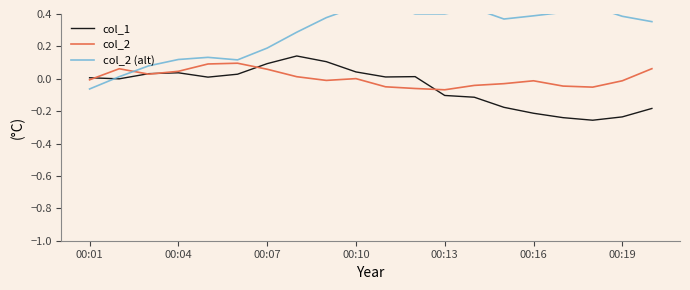

The col_2 series shows 0.0 at 19. True or false?

False